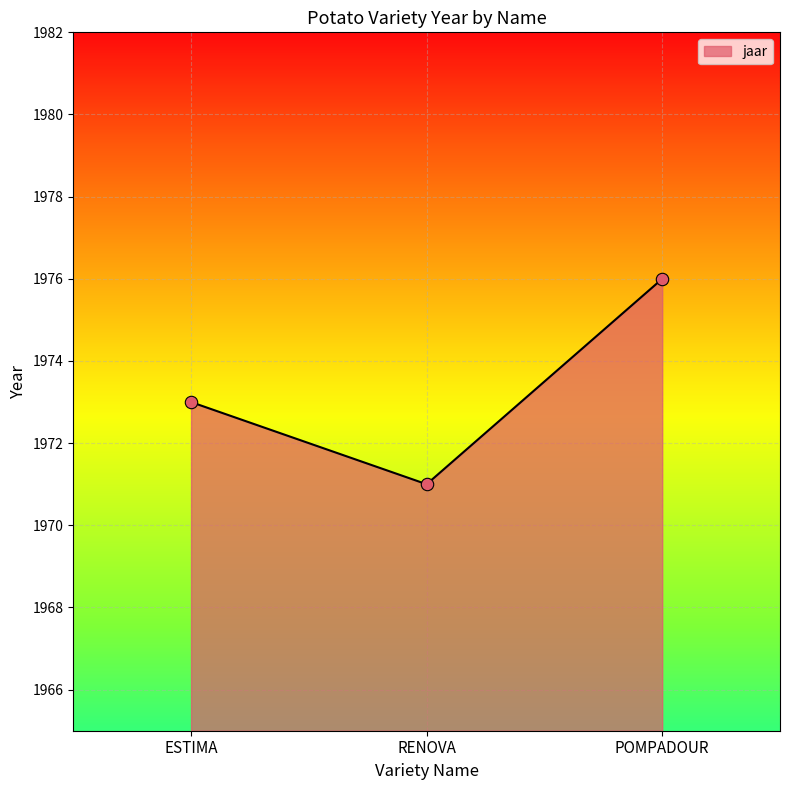

What is the change in value from ESTIMA to RENOVA?

-2